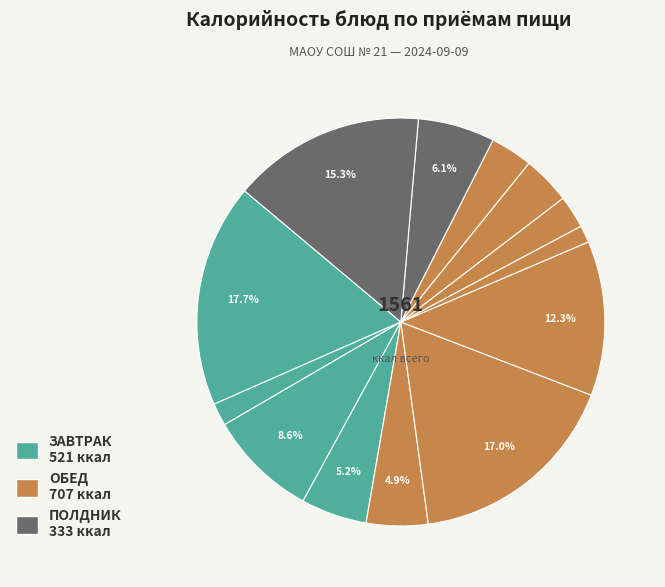

Which slice is the smallest?

Морковь отварная